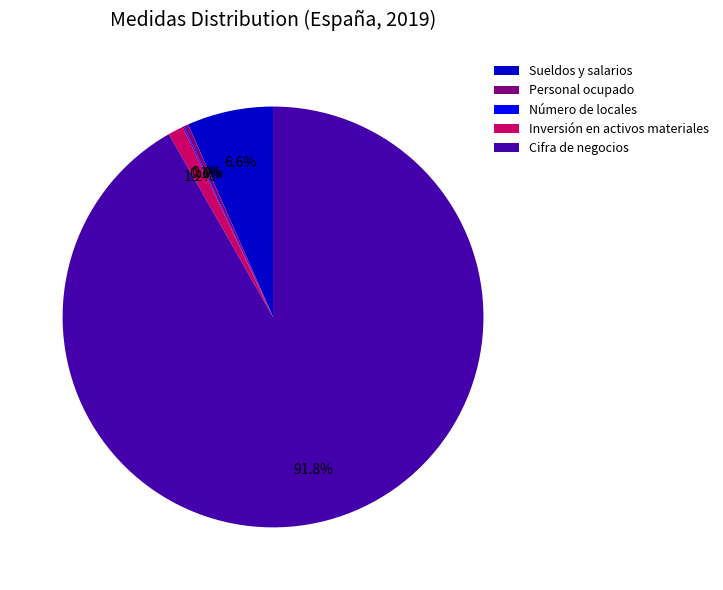

Combined, what portion of the pie is Sueldos y salarios and Personal ocupado?

7.0%